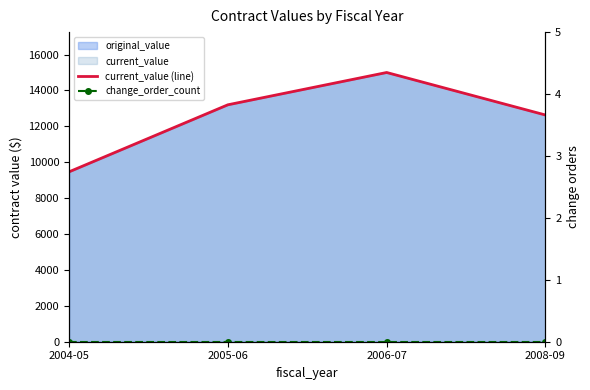

Where is the first local maximum for current_value (line)?

2006-07